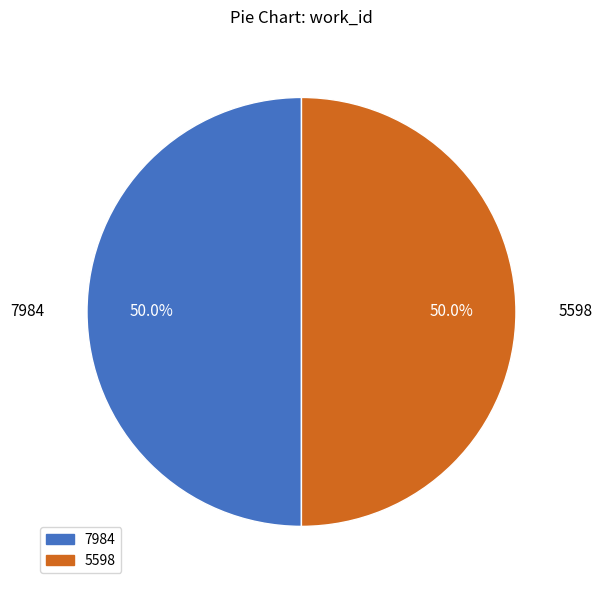

What is the ratio of the value at 7984 to the value at 5598?

1.0